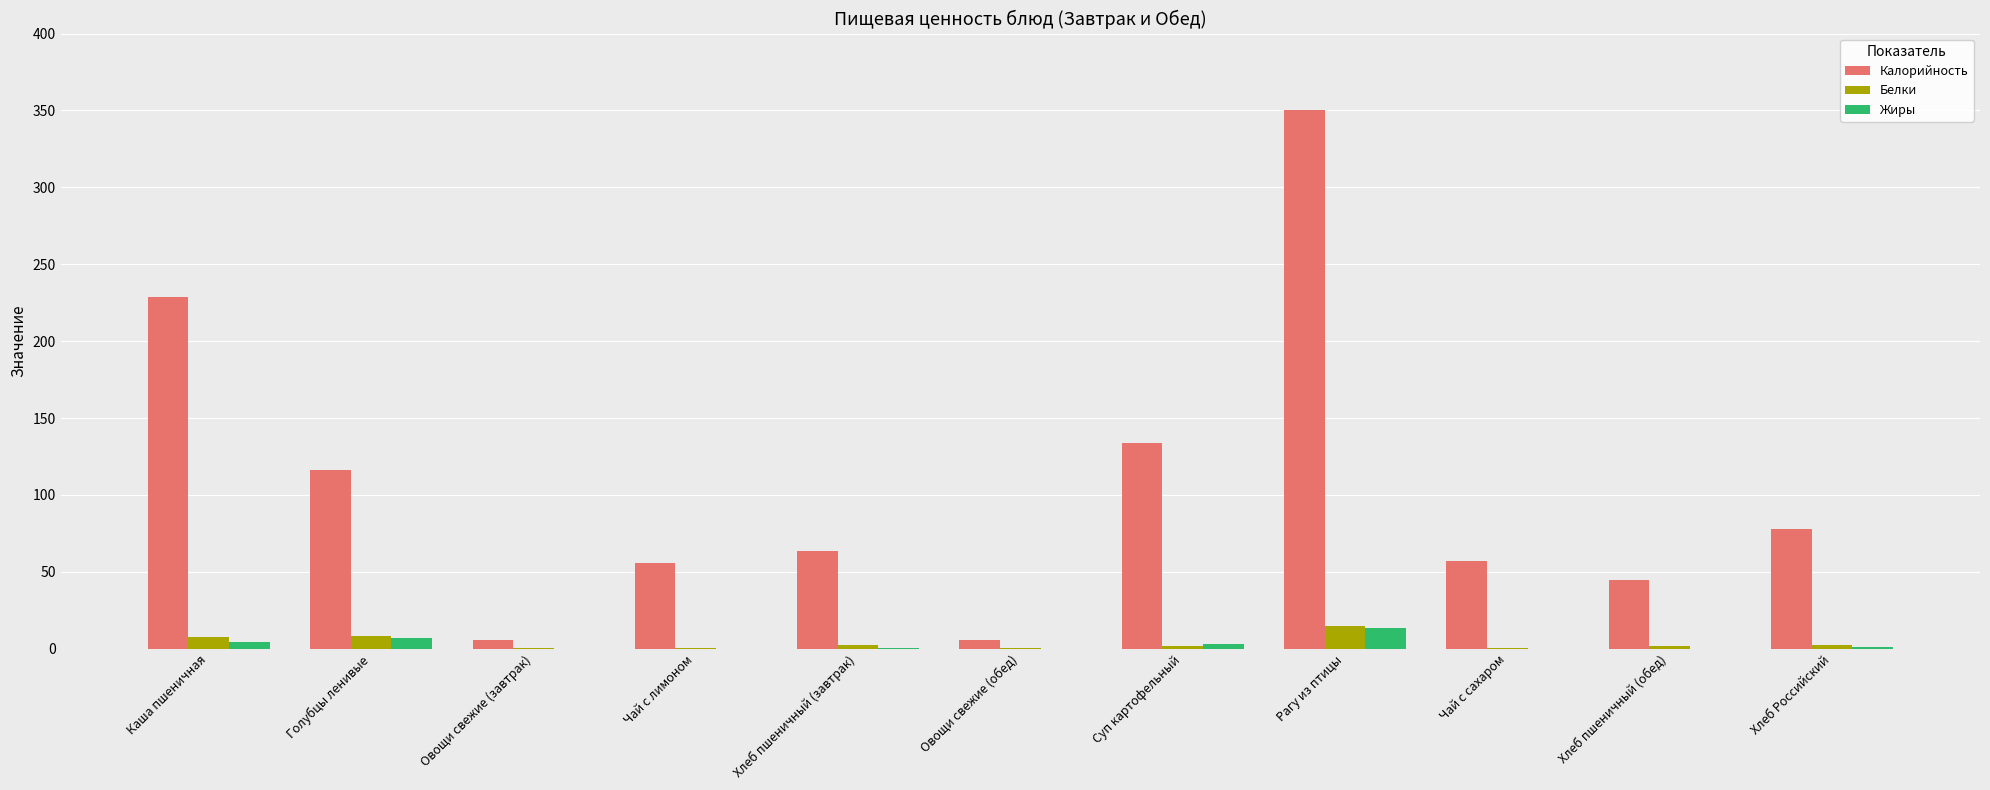

Which label corresponds to the largest value in the chart?

Рагу из птицы